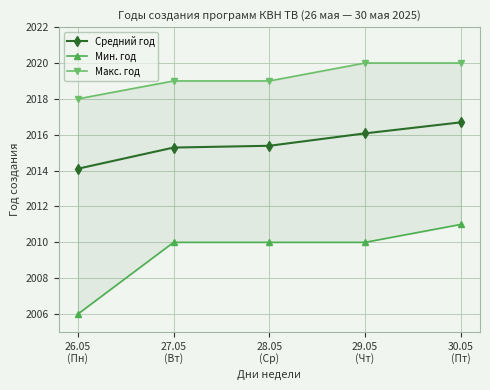

Reading left to right, what are all the values shown in this chart?

Средний год: 2014.1	2015.3	2015.4	2016.1	2016.7
Мин. год: 2006.0	2010.0	2010.0	2010.0	2011.0
Макс. год: 2018.0	2019.0	2019.0	2020.0	2020.0